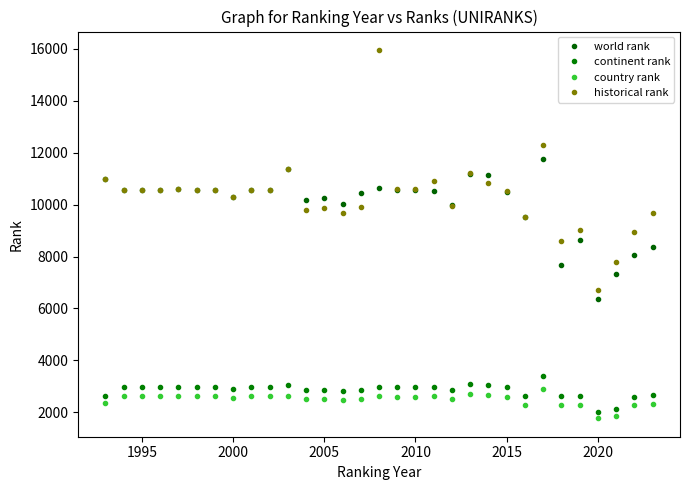

What is the minimum value shown in the chart?

1776.0